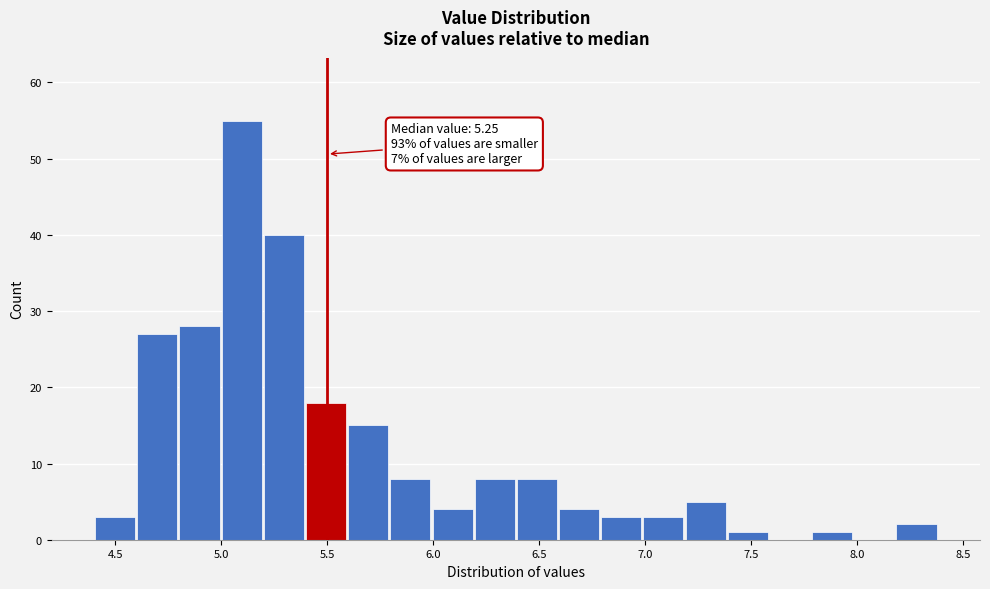

Read against the x-axis, roughly where is the centre of the tallest bar?

5.10